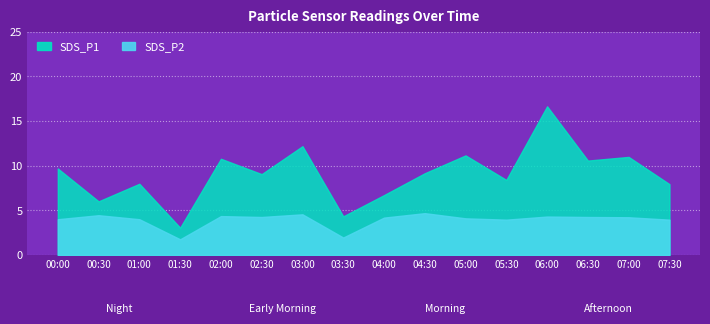

At 03:30, list the series in order from largest to smallest.

SDS_P1, SDS_P2